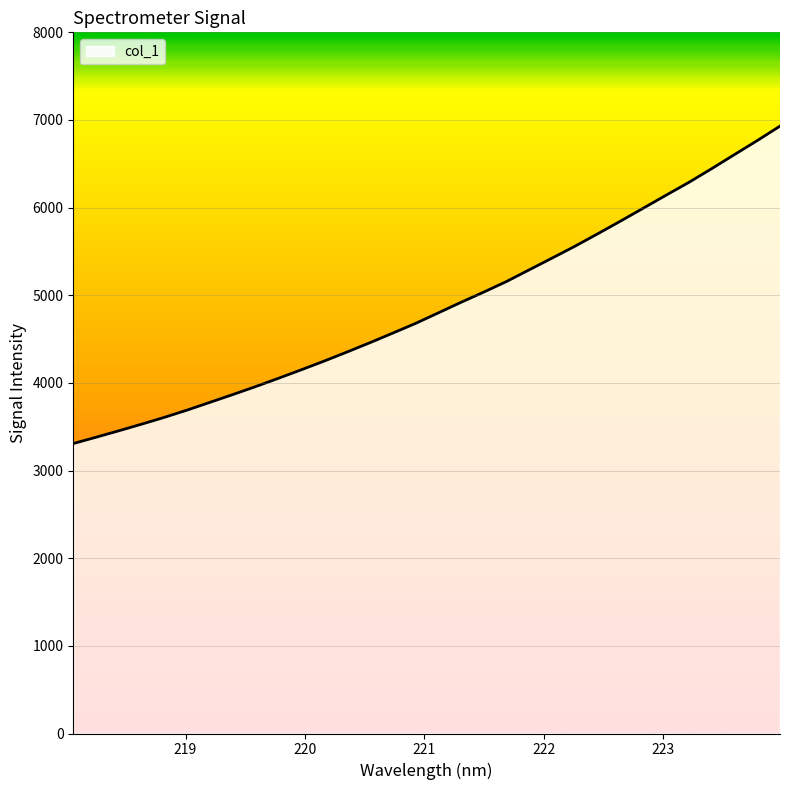

How many lines are shown in the chart?

1